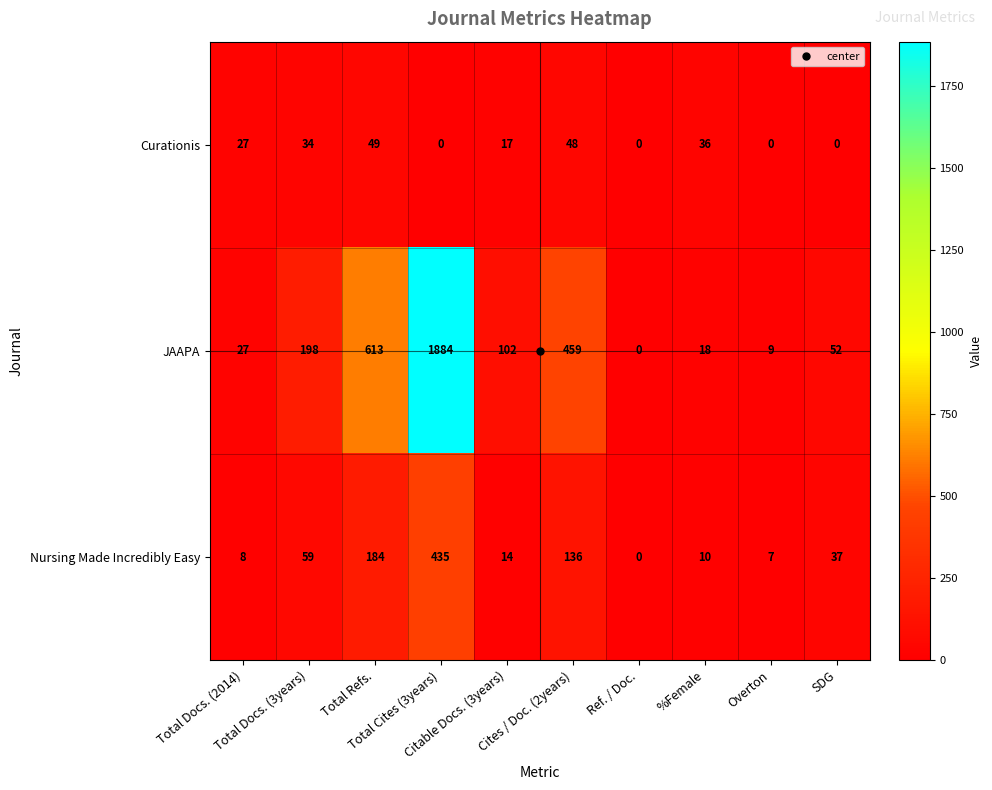

What is the highest value of the Curationis series?

49